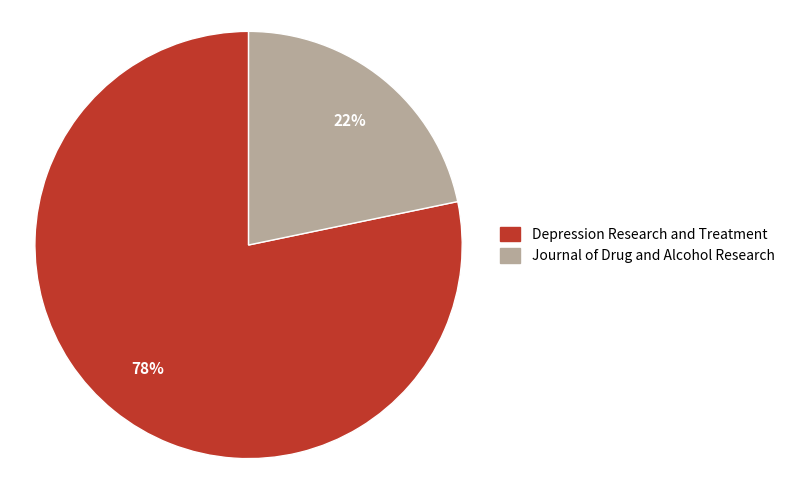

Rank the categories by value from highest to lowest.

Depression Research and Treatment, Journal of Drug and Alcohol Research